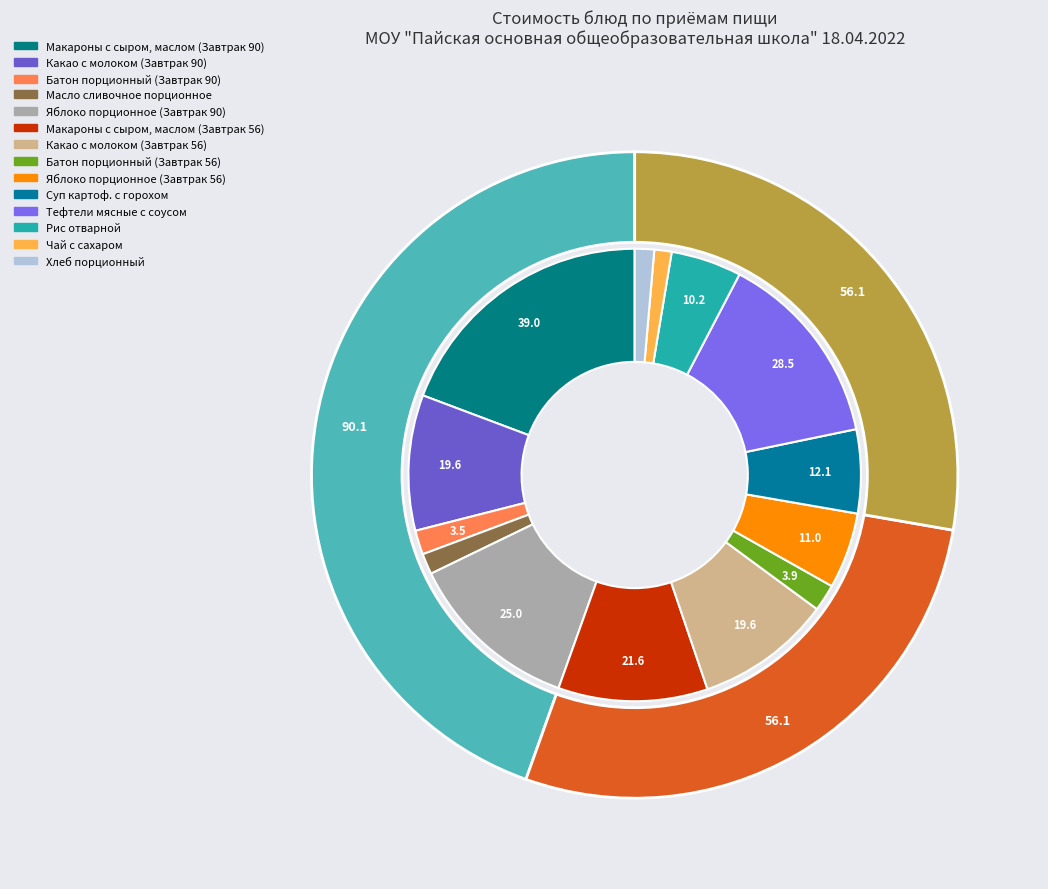

How much of the chart is everything except Яблоко порционное (Завтрак 56)?

94.6%